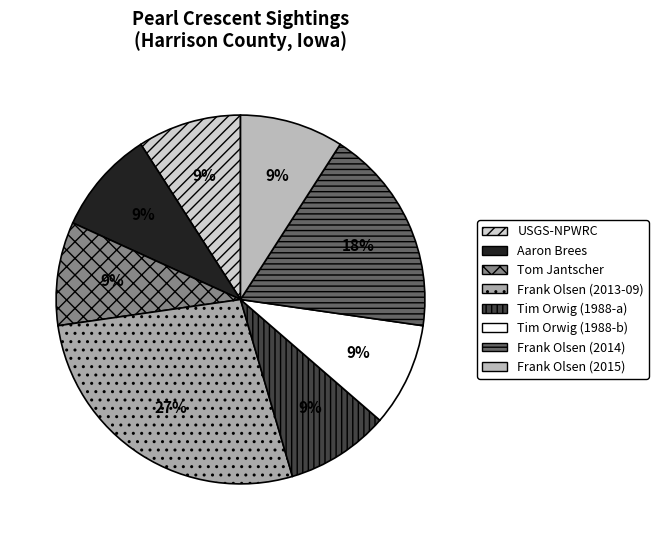

How many slices are in this pie chart?

8